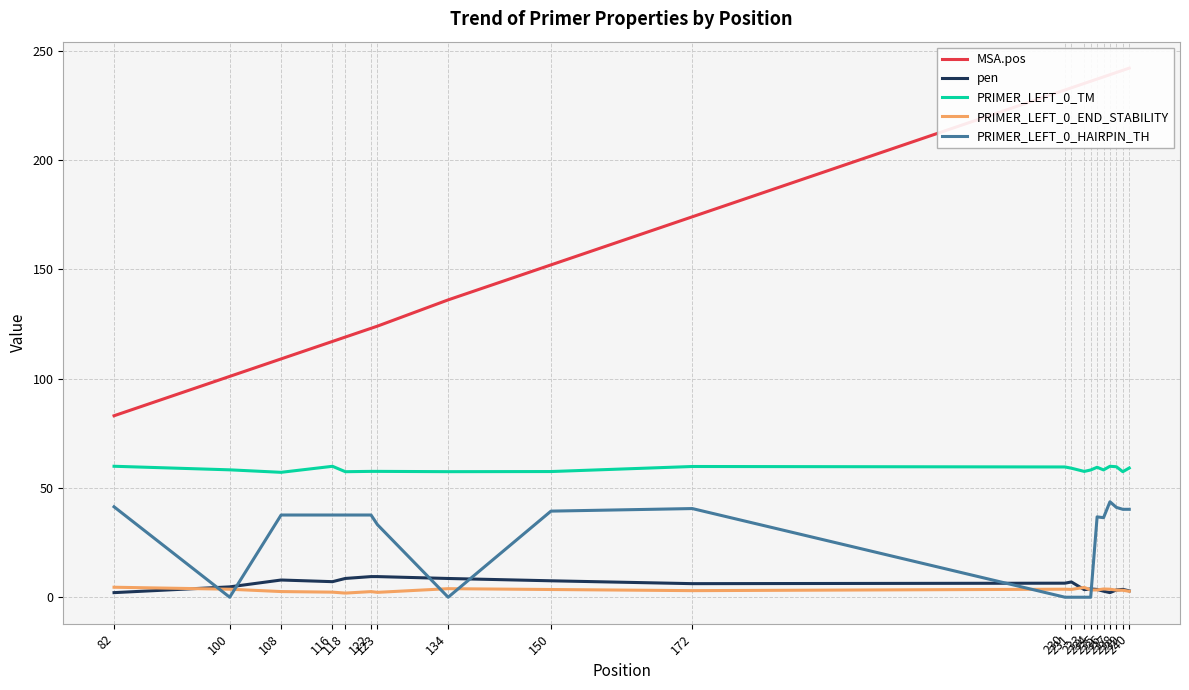

At which label is PRIMER_LEFT_0_END_STABILITY closest to 3?

172